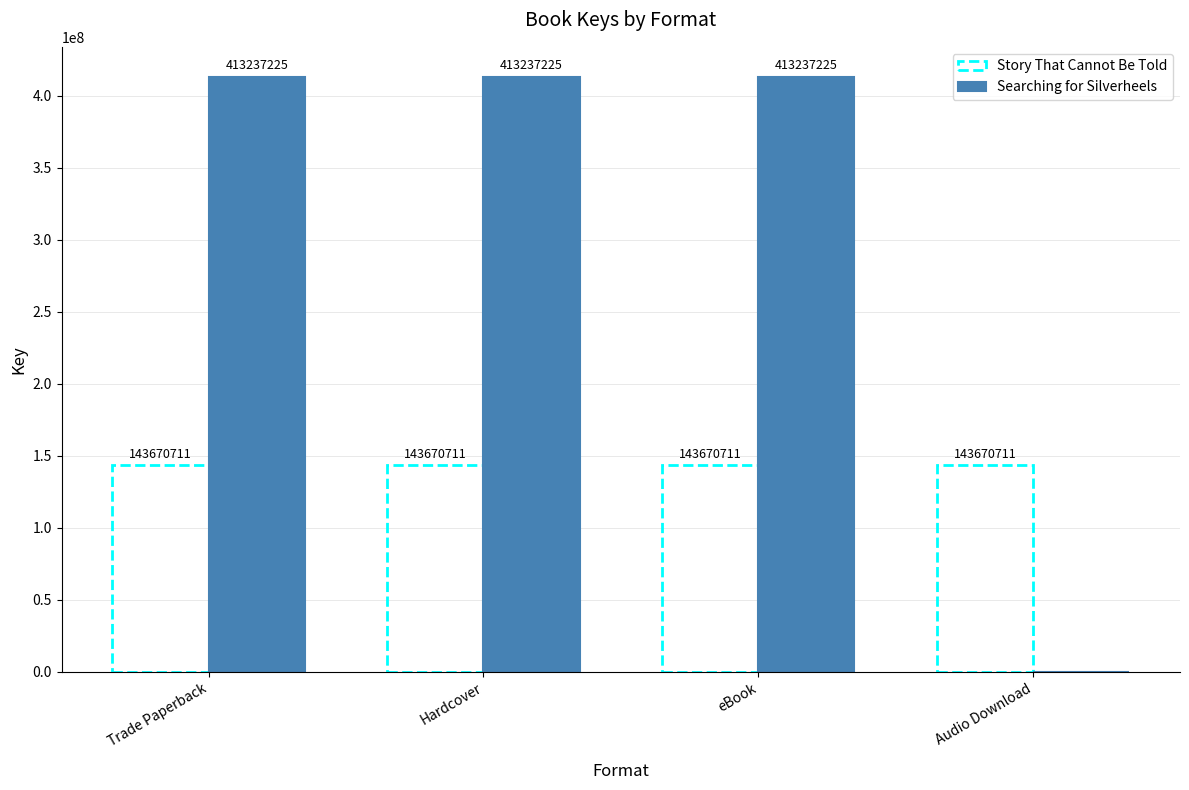

The value of Story That Cannot Be Told at Audio Download is 230145046. True or false?

False